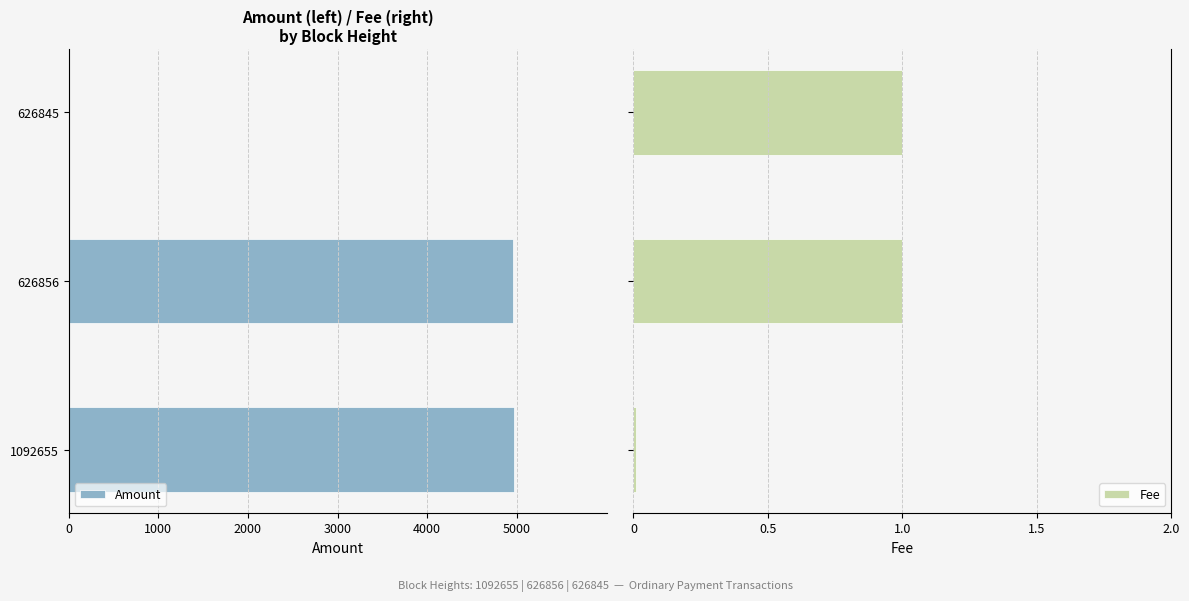

Between 1092655 and 626845, which series saw the biggest shift?

Amount